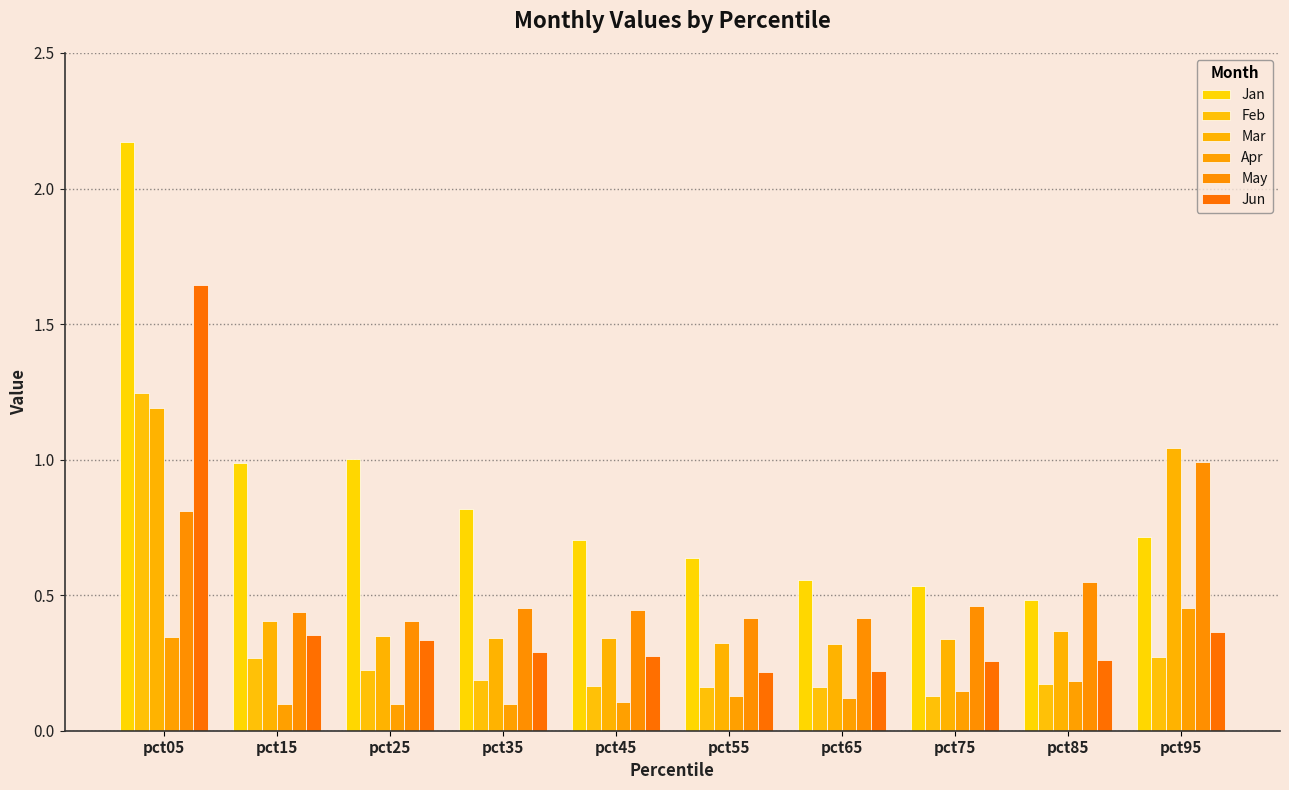

What are all the series names shown in the legend?

Jan, Feb, Mar, Apr, May, Jun